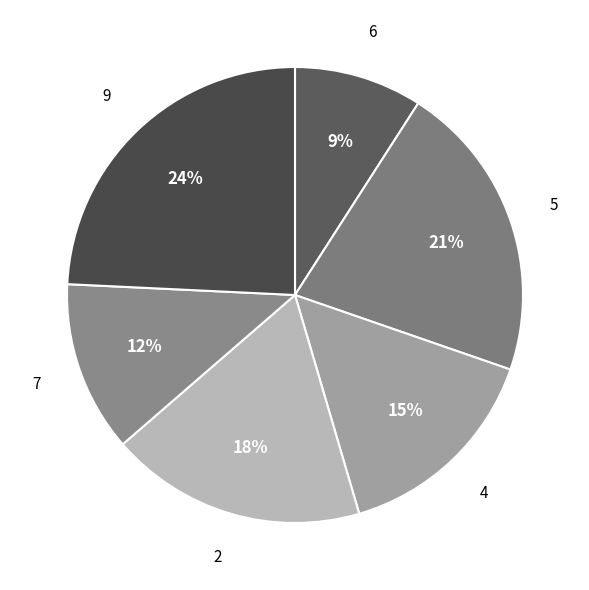

Count the number of slices in the pie.

6